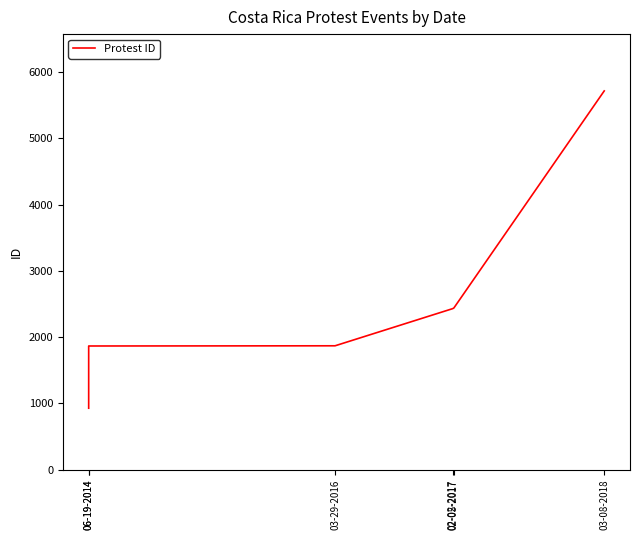

What is the smallest value displayed?

927